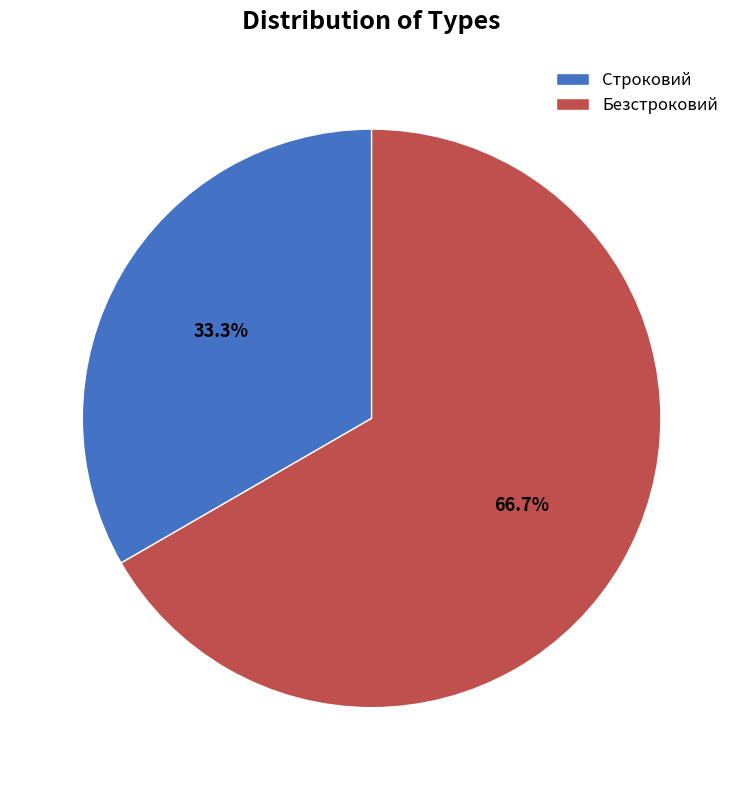

Which slice represents more than half of the pie?

Безстроковий